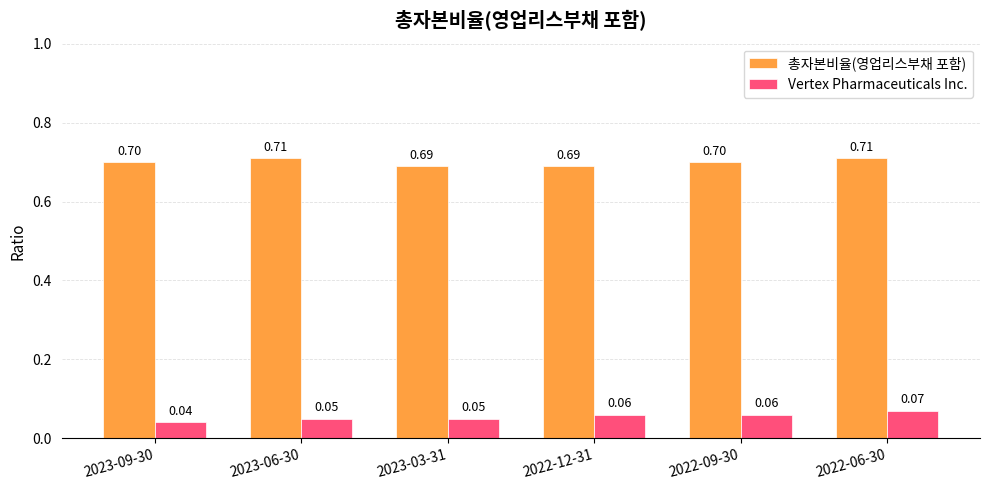

The value of 총자본비율(영업리스부채 포함) at 2022-12-31 is 0.7. True or false?

True